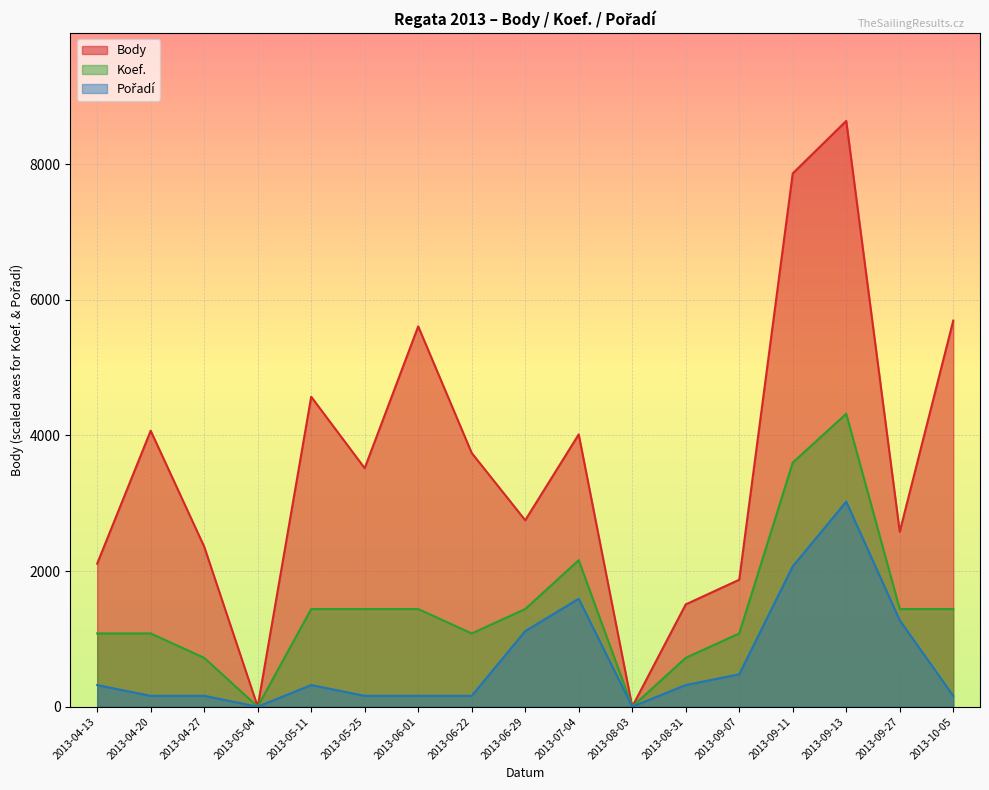

At which label does Koef. reach its peak?

2013-09-13